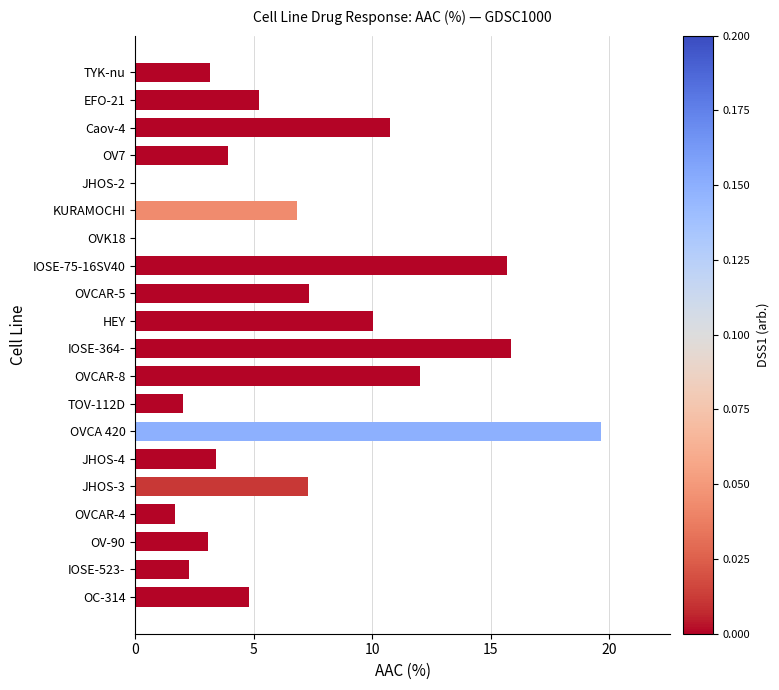

The chart shows a value of 1.1 at TOV-112D. True or false?

False